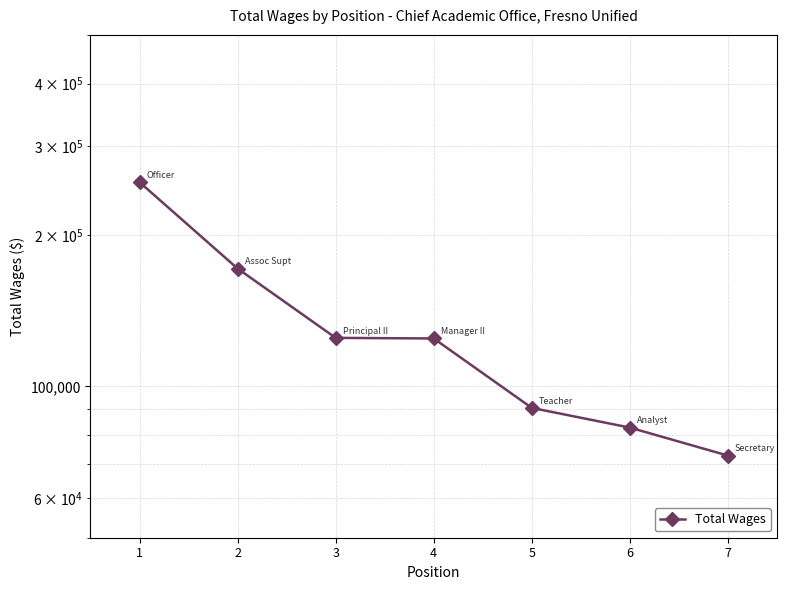

What is the difference between the values at 4 and 3?

341